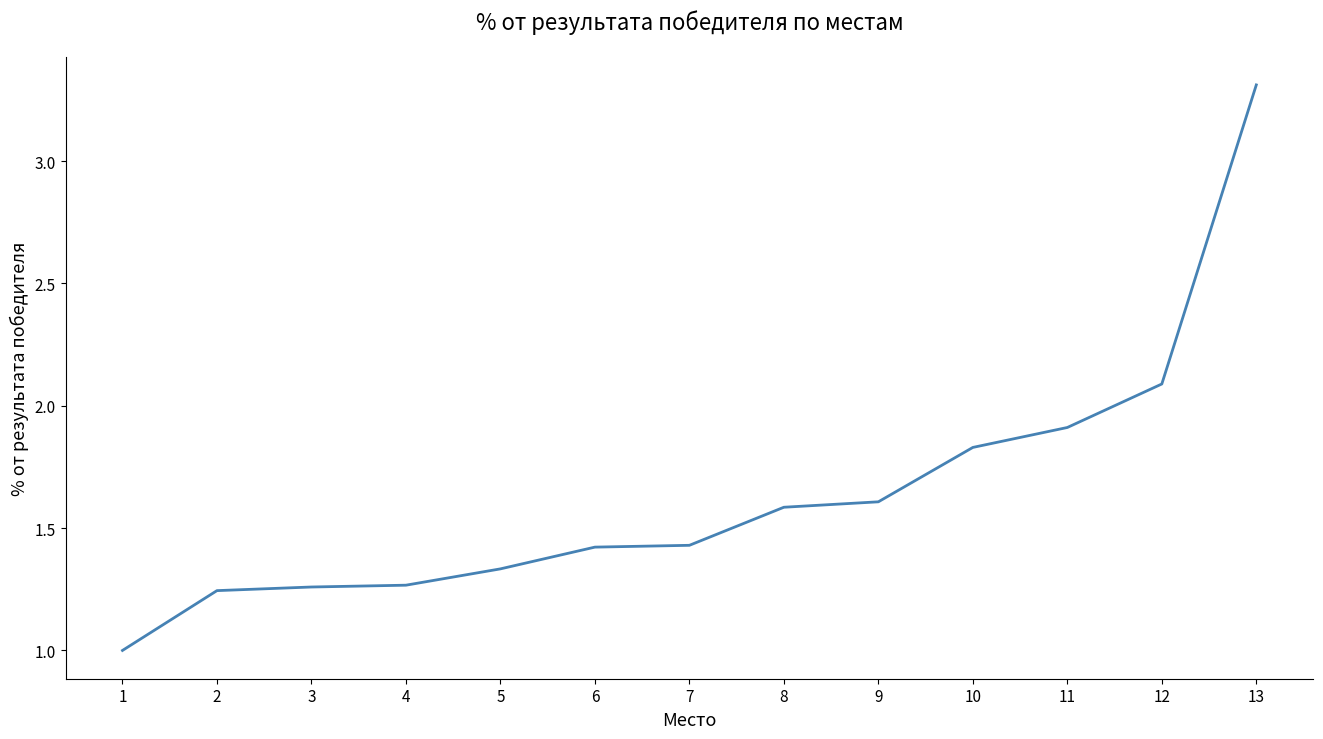

Does the chart have visible grid lines?

No